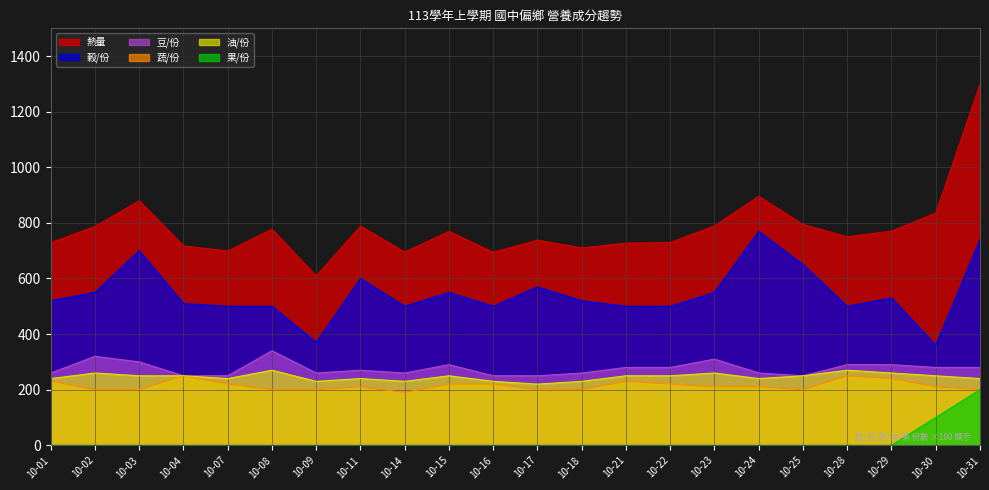

What is the spread (max minus min) of values at 10-29?

770.5